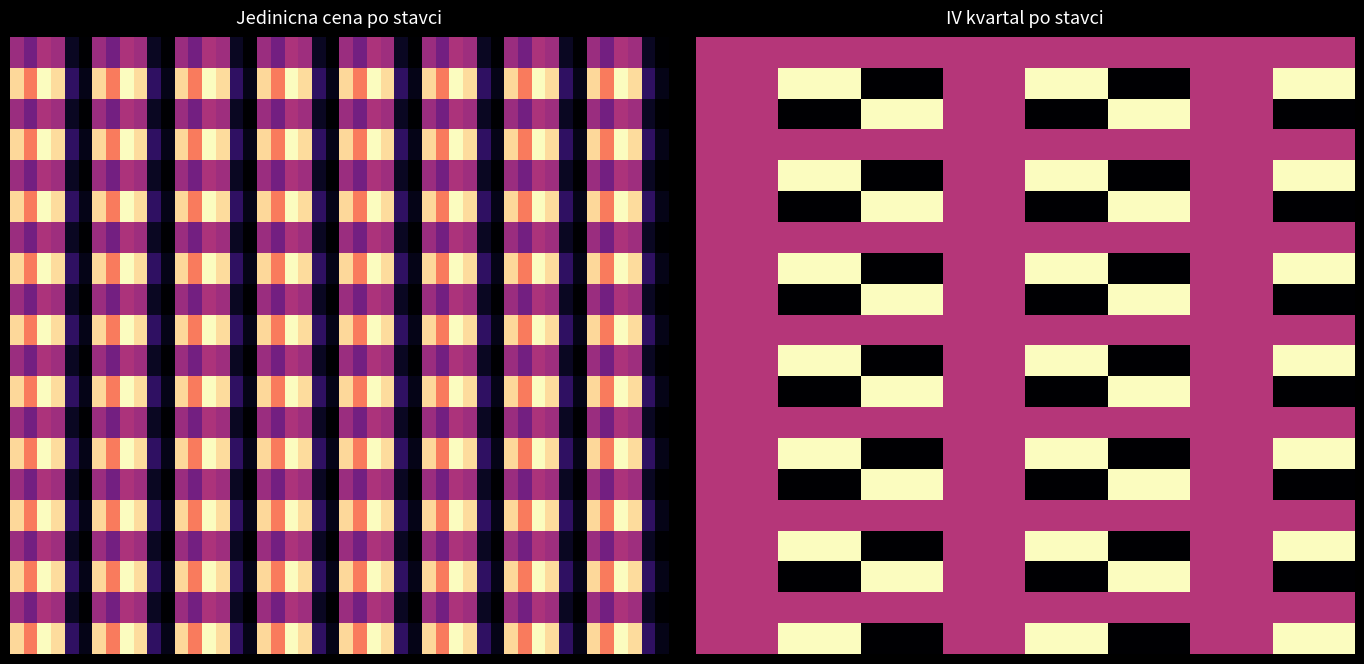

At which label does SBIB Merkur Vrnjacka banja (2) first exceed 13640?

6